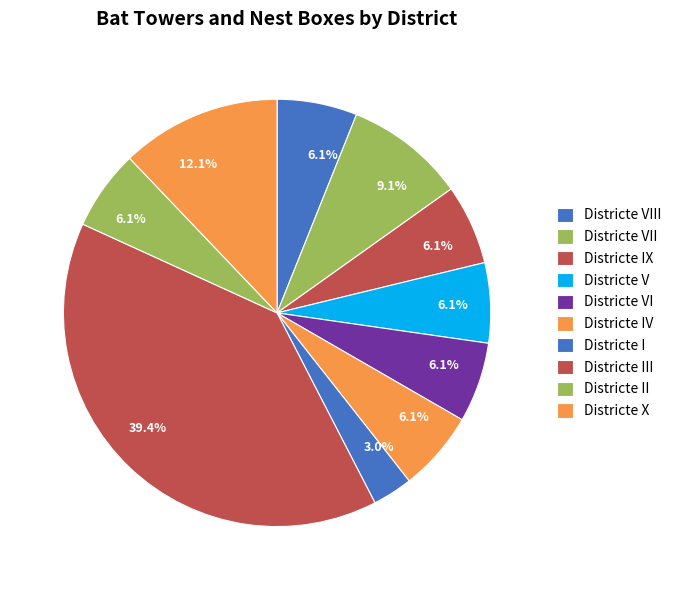

To the nearest percent, what percentage of the pie is Districte III?

39%